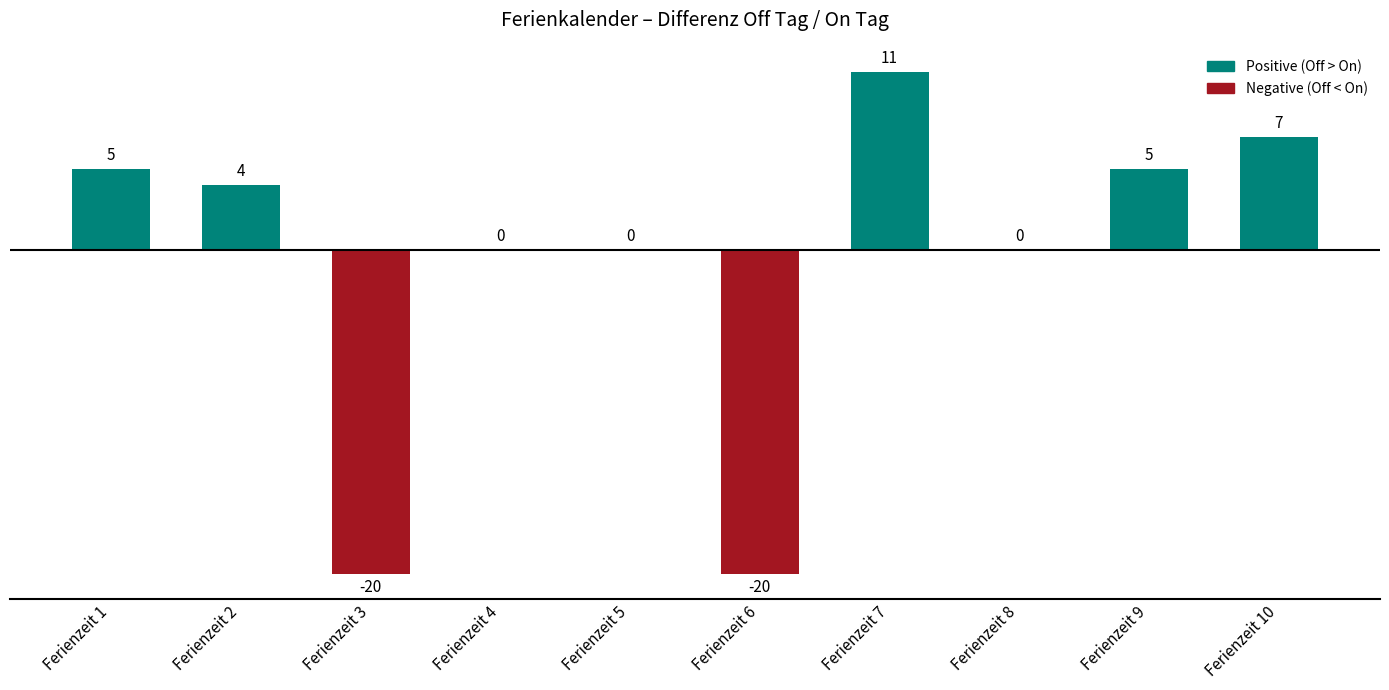

Reading left to right, transcribe all the data shown in this chart.

5	4	-20	0	0	-20	11	0	5	7